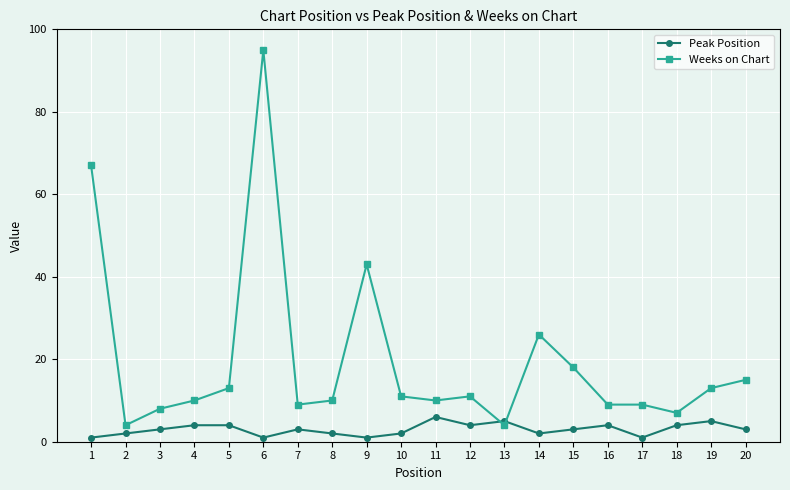

Reading right to left, list all the values displayed in this chart.

Peak Position: 20=3	19=5	18=4	17=1	16=4	15=3	14=2	13=5	12=4	11=6	10=2	9=1	8=2	7=3	6=1	5=4	4=4	3=3	2=2	1=1
Weeks on Chart: 20=15	19=13	18=7	17=9	16=9	15=18	14=26	13=4	12=11	11=10	10=11	9=43	8=10	7=9	6=95	5=13	4=10	3=8	2=4	1=67